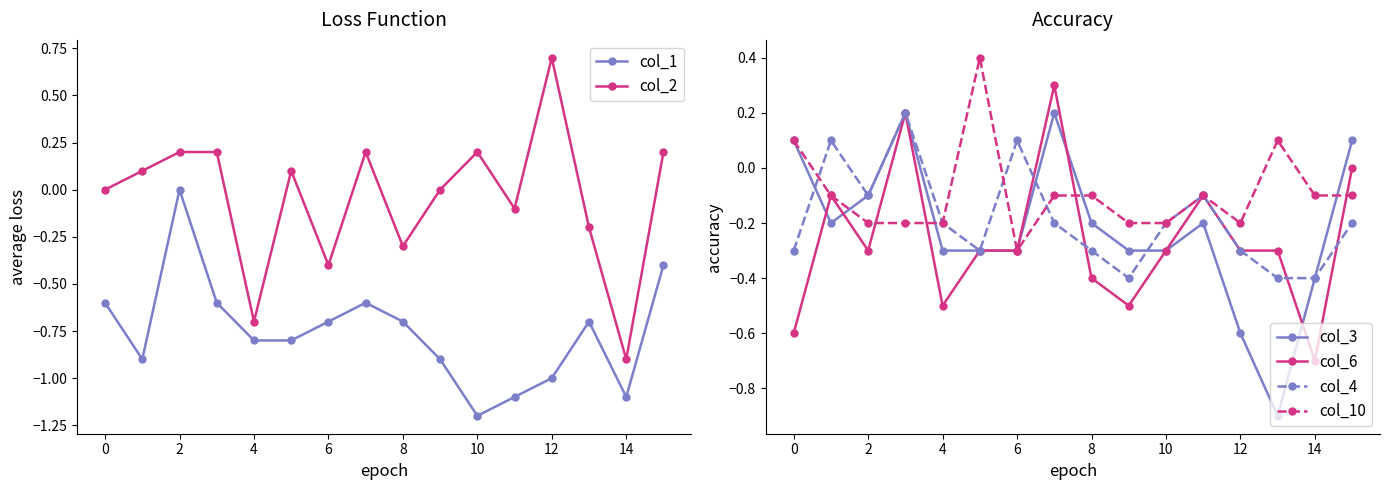

Is it true that col_6 equals -0.5 at 4?

True